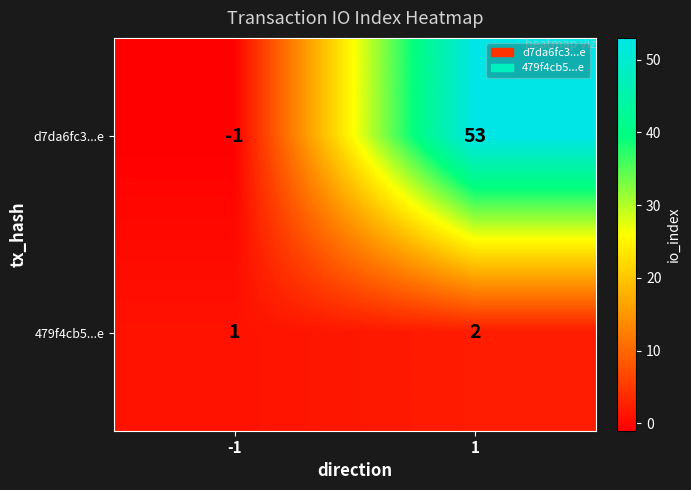

The 479f4cb5...e series shows 3 at 1. True or false?

False